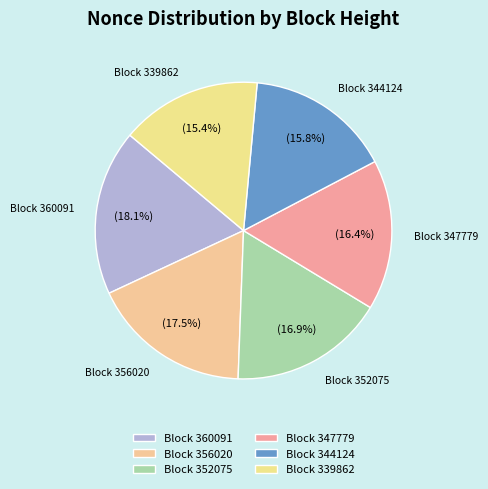

Which has a higher value, Block 339862 or Block 347779?

Block 347779